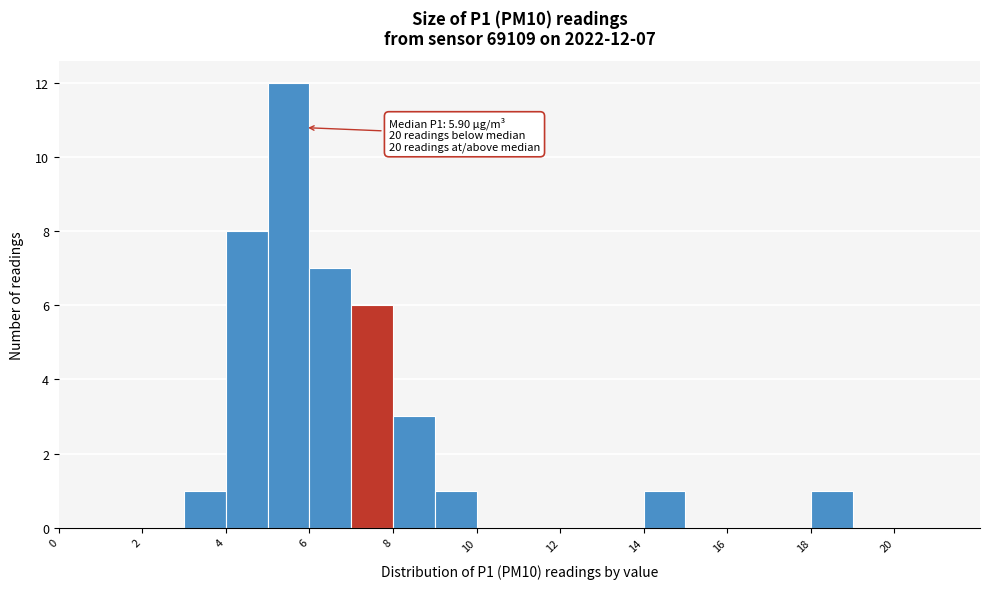

Which range on the x-axis has the tallest bar?

5 to 6